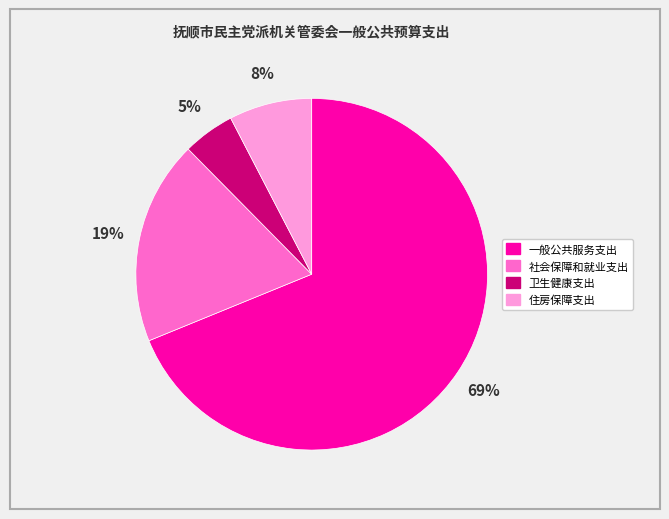

How many slices are in this pie chart?

4